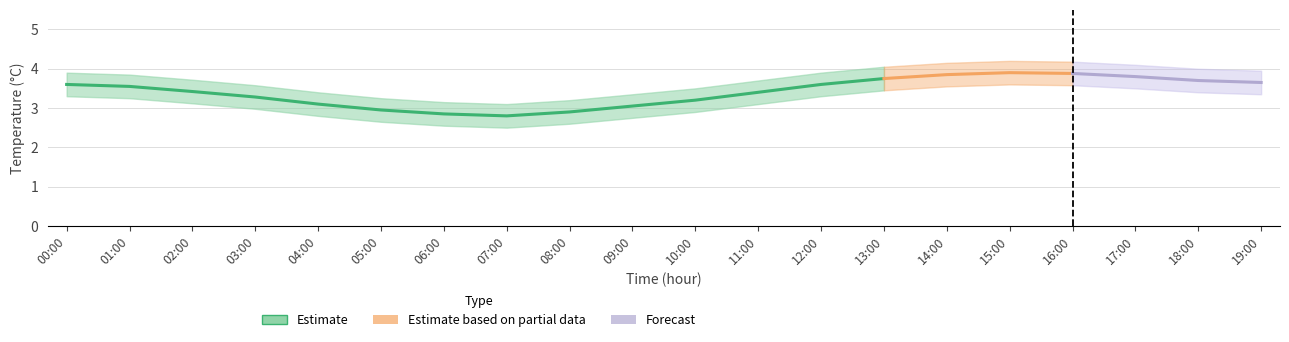

True or false: Estimate based on partial data has a value of 5.5 at 15:00.

False